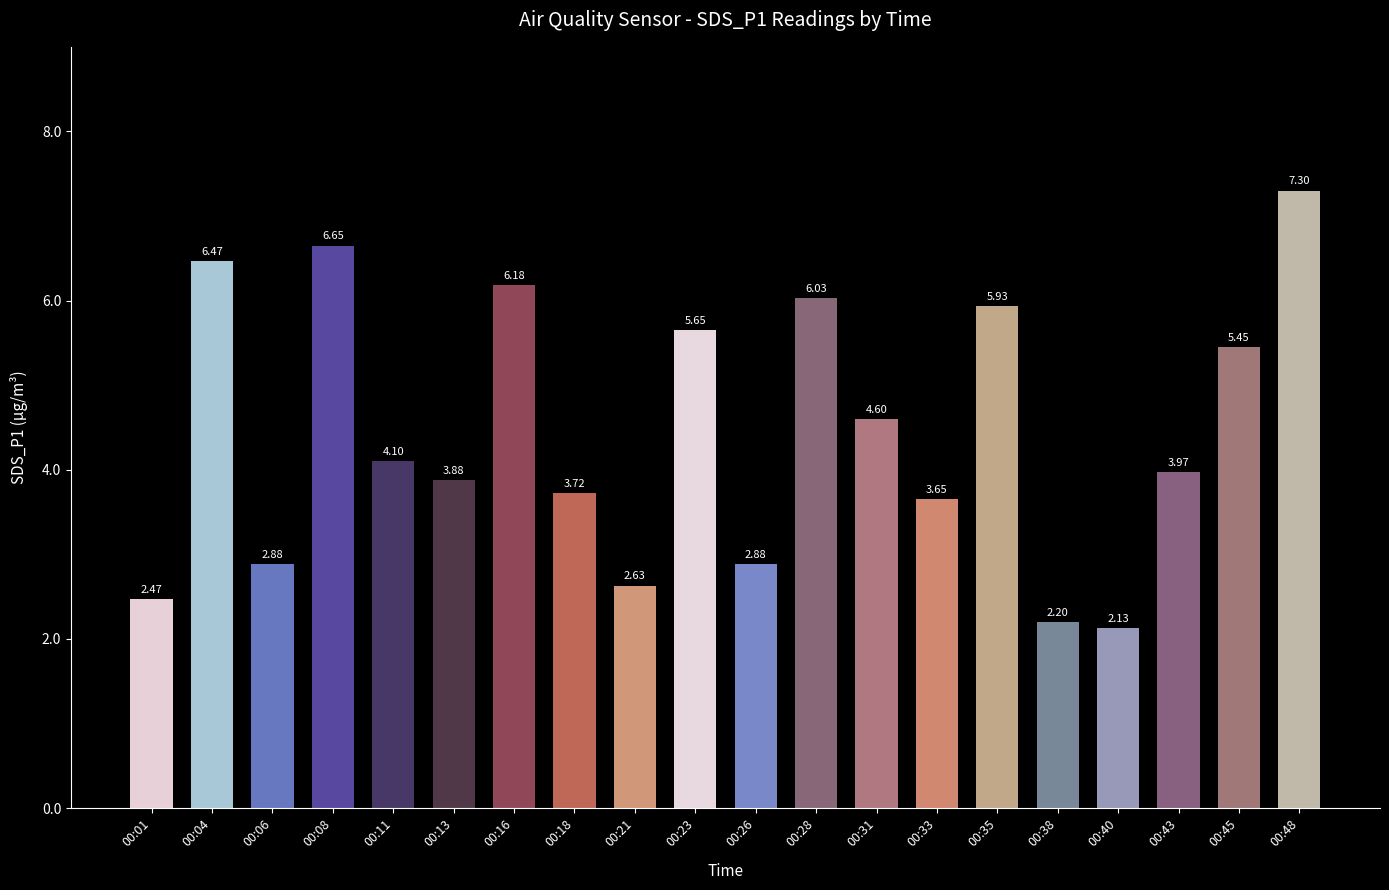

What is the average value?

4.4